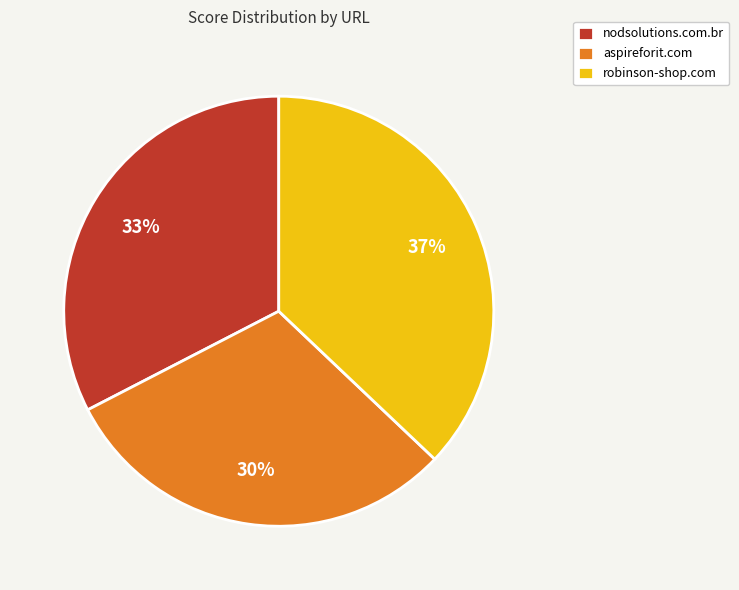

How many segments does this pie chart have?

3